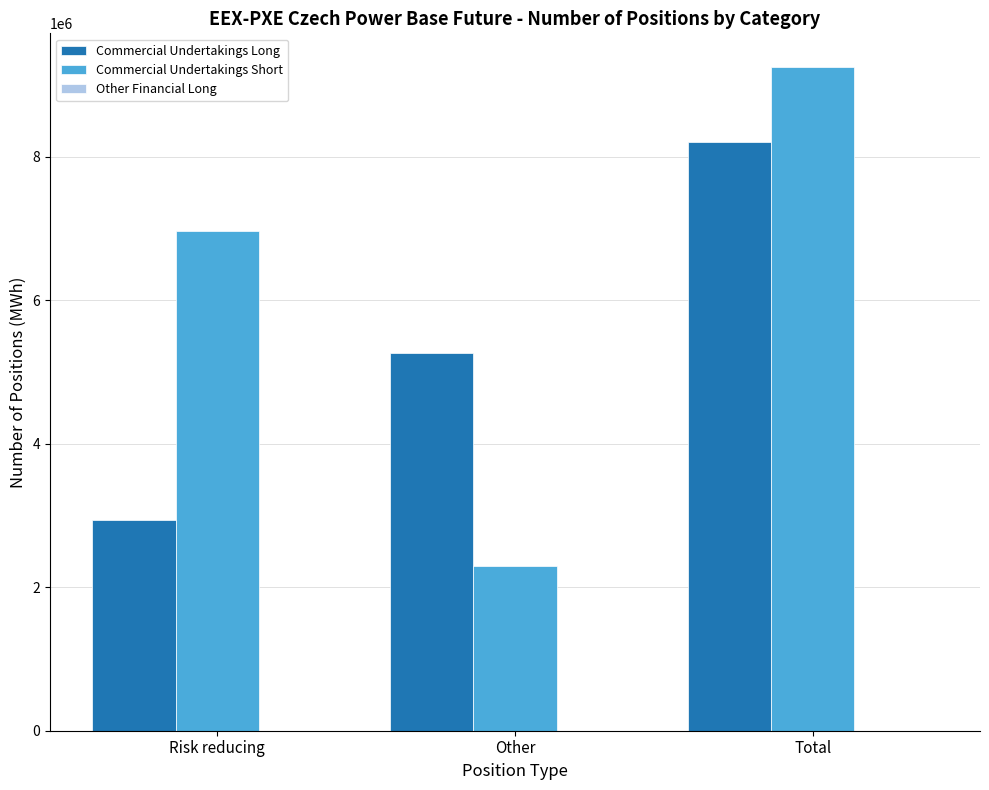

What is the label of the 2nd bar from the left?

Other